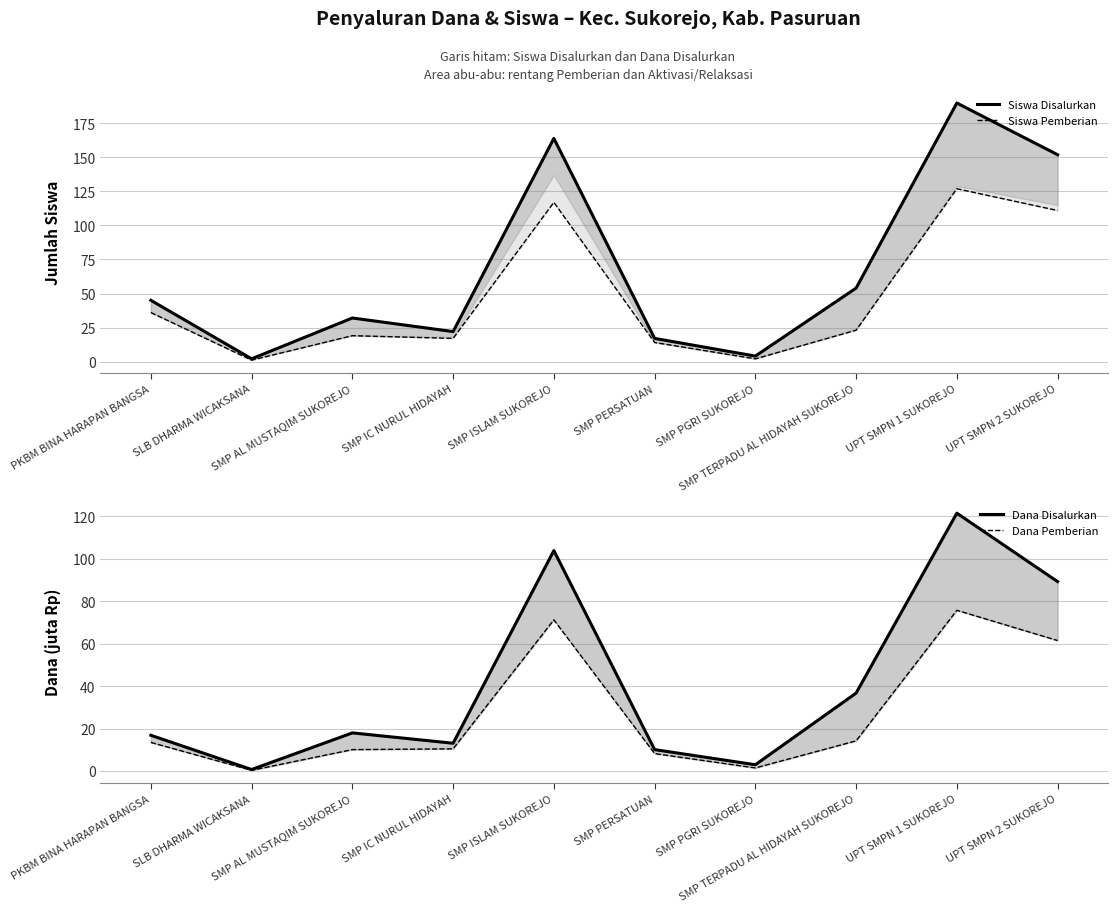

Which series has the largest range (max minus min)?

Siswa Disalurkan